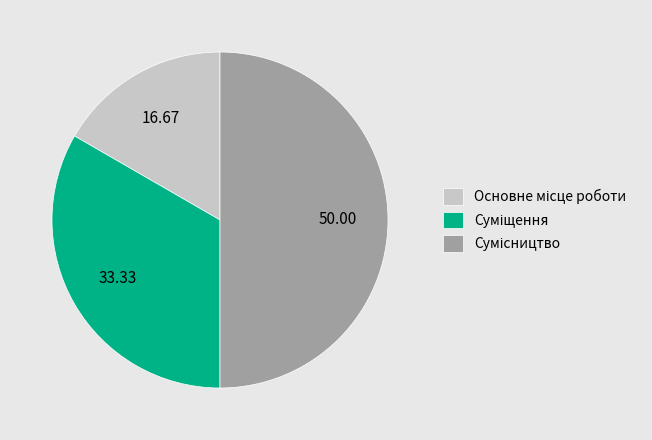

To the nearest percent, what is the difference between the largest and smallest slice percentages?

33%